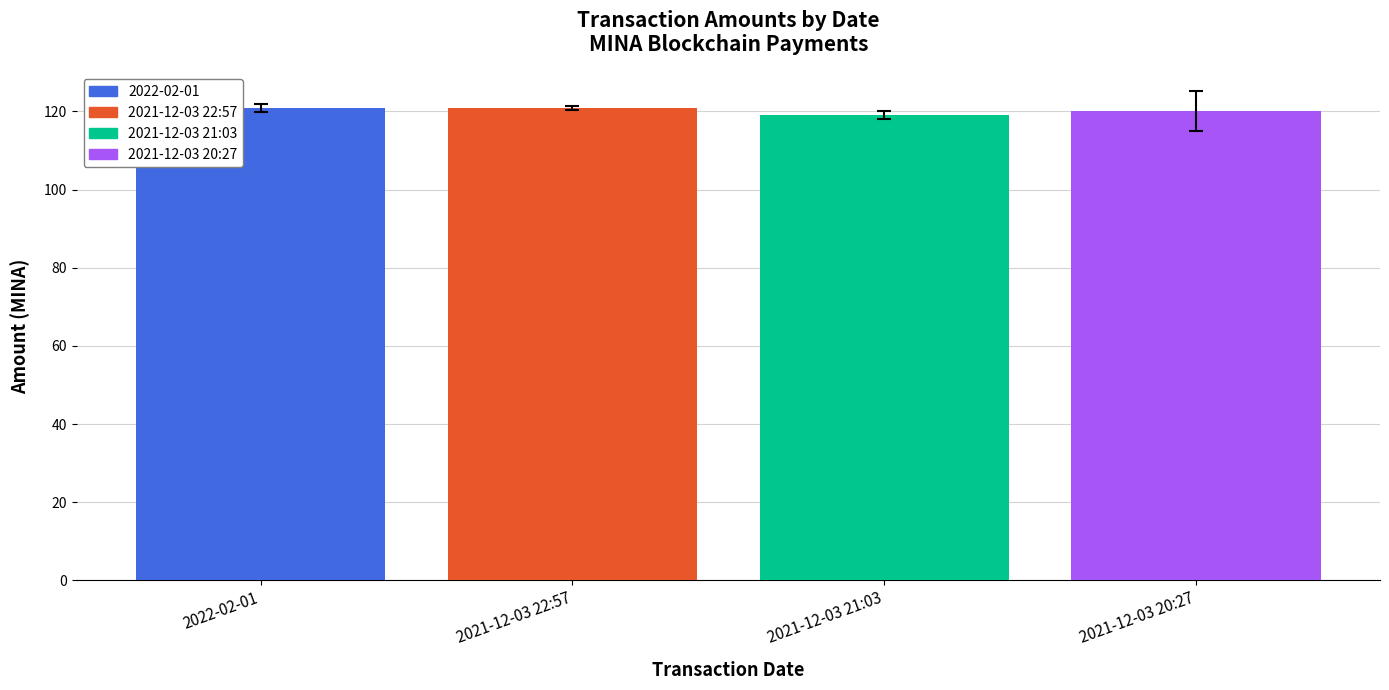

What is the greatest value displayed?

120.8